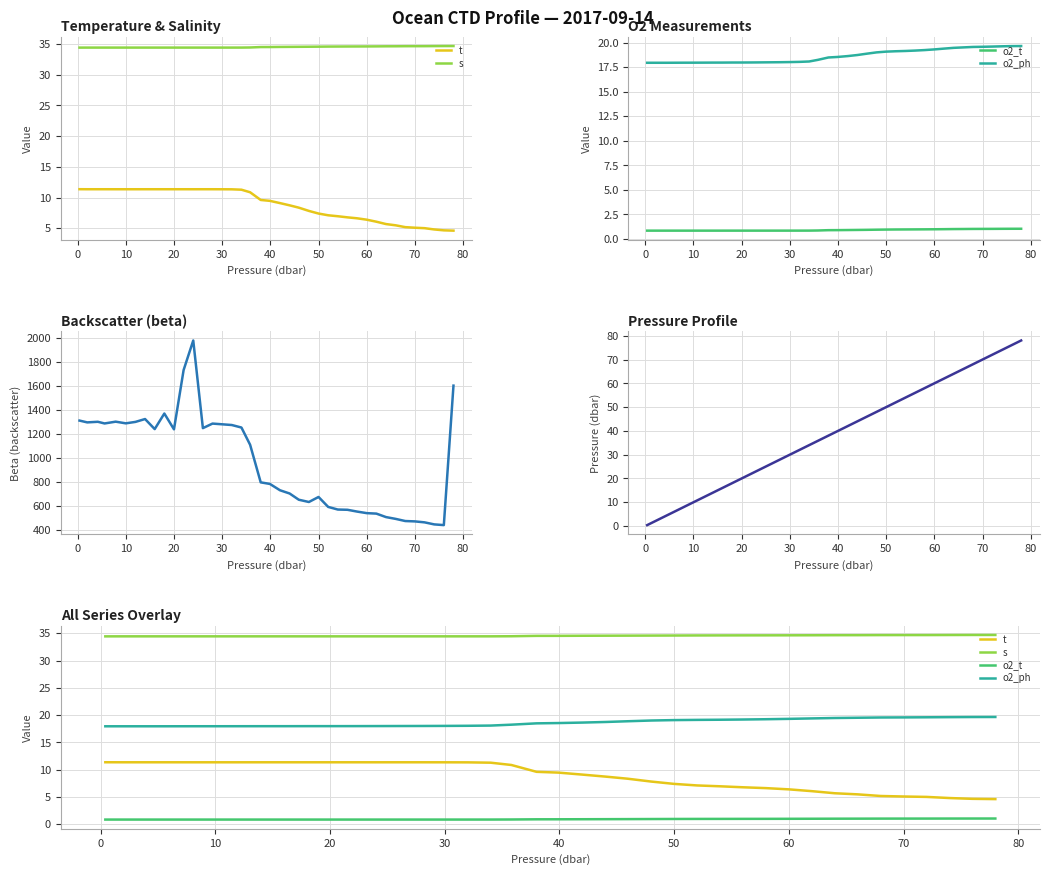

List the series in order of their peak value, highest first.

beta, p, s, o2_ph, t, o2_t